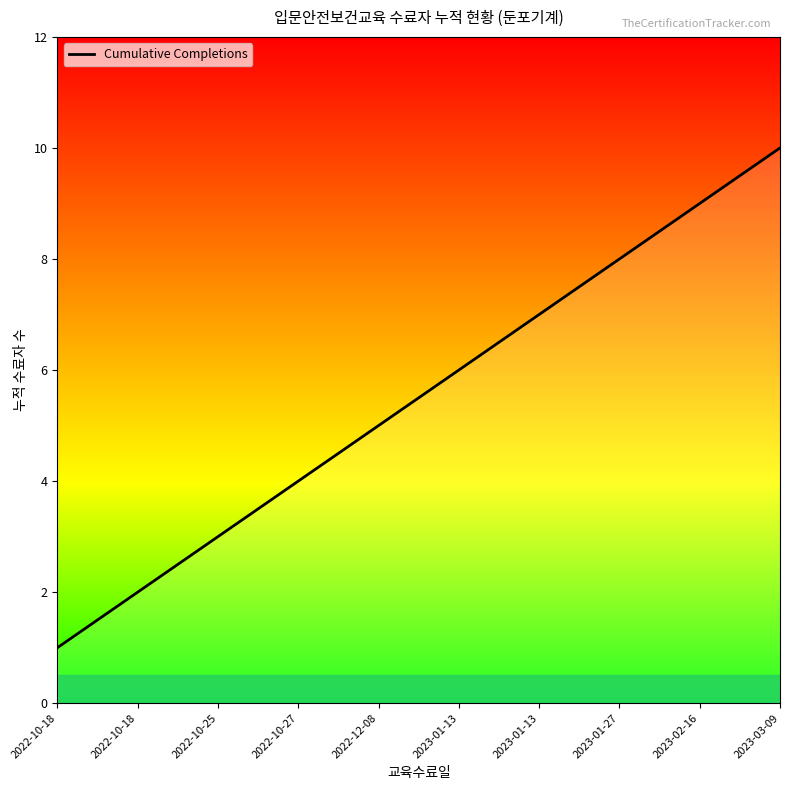

List the labels in order of value, largest first.

2023-03-09, 2023-02-16, 2023-01-27, 2023-01-13, 2023-01-13, 2022-12-08, 2022-10-27, 2022-10-25, 2022-10-18, 2022-10-18